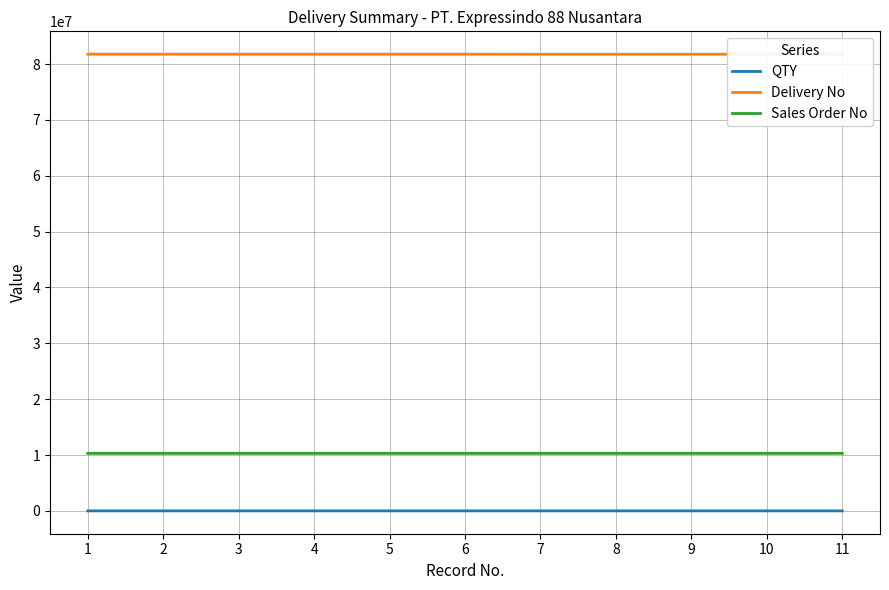

Which series has the widest spread of values?

Delivery No